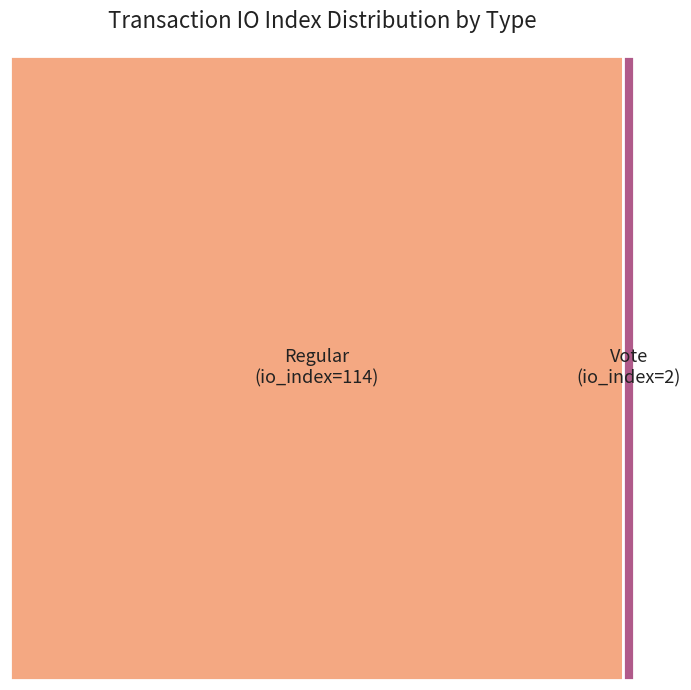

To the nearest percent, what is the average slice percentage?

50%